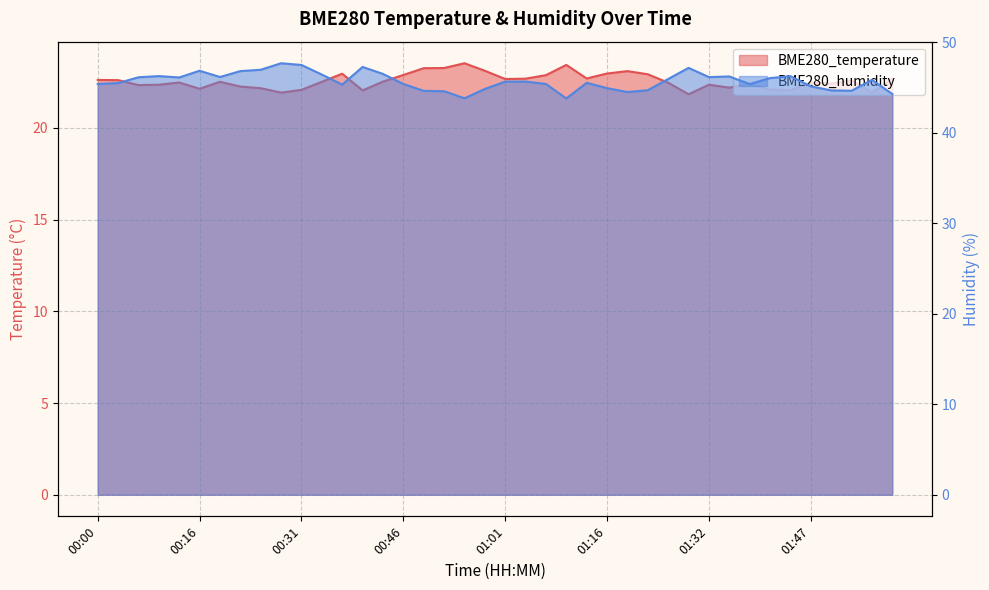

Which series has the widest spread of values?

BME280_humidity